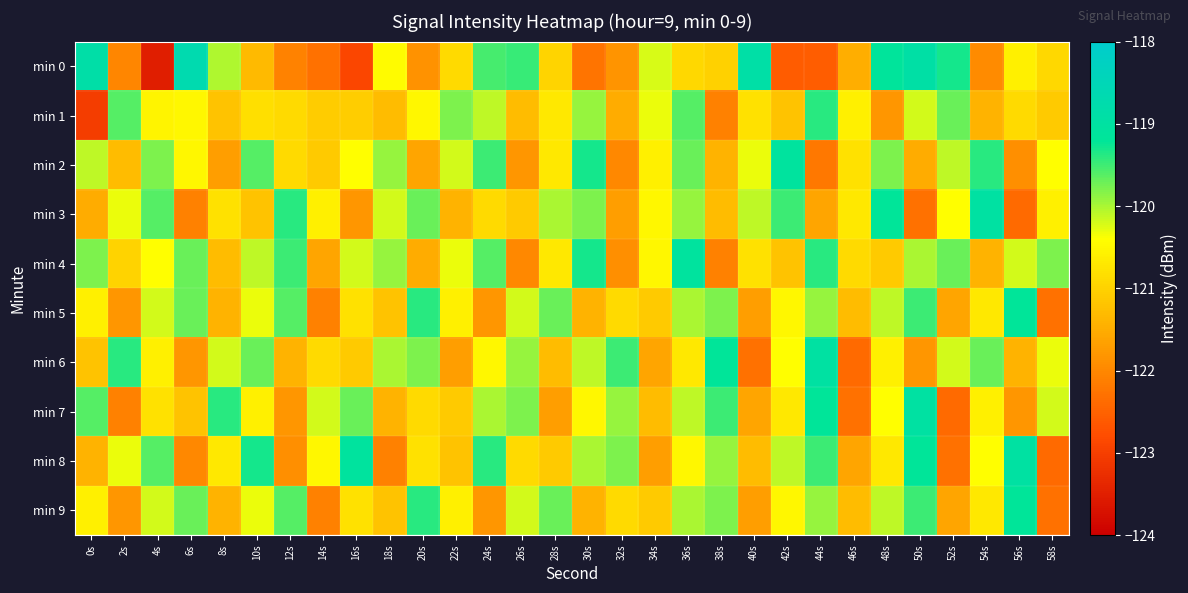

What is the difference between the highest and lowest values at 22s?

1.9